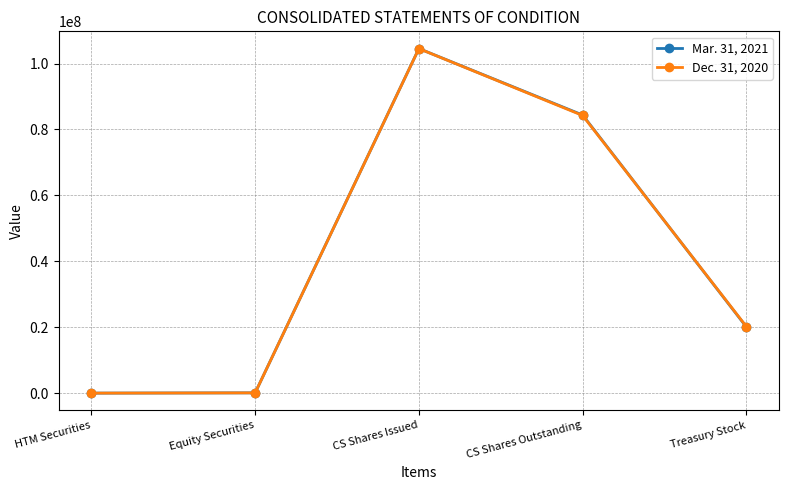

Where does the Mar. 31, 2021 series first go above 20150097?

CS Shares Issued